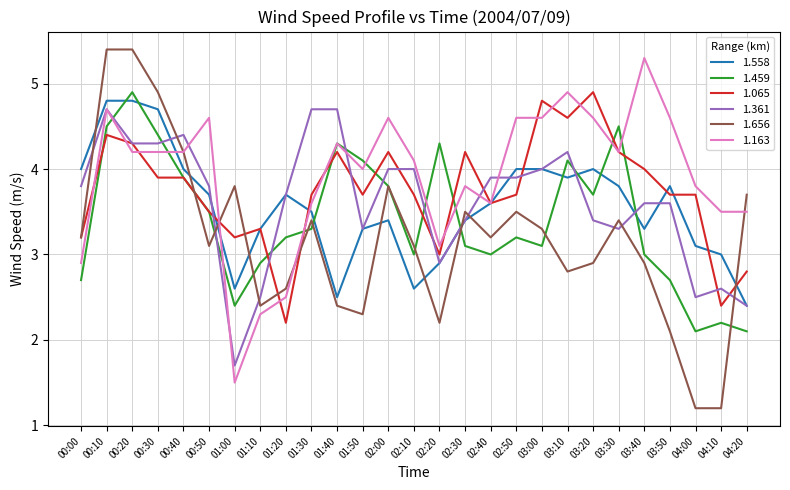

What is the difference between the 1.361 values at 00:30 and 02:00?

0.3